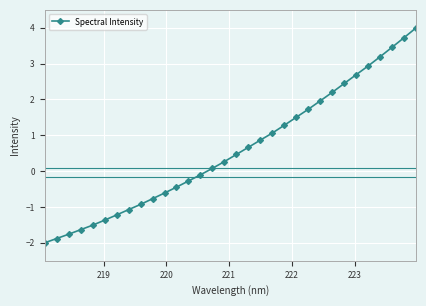

What is the value of the 26th point from the left?

2.4